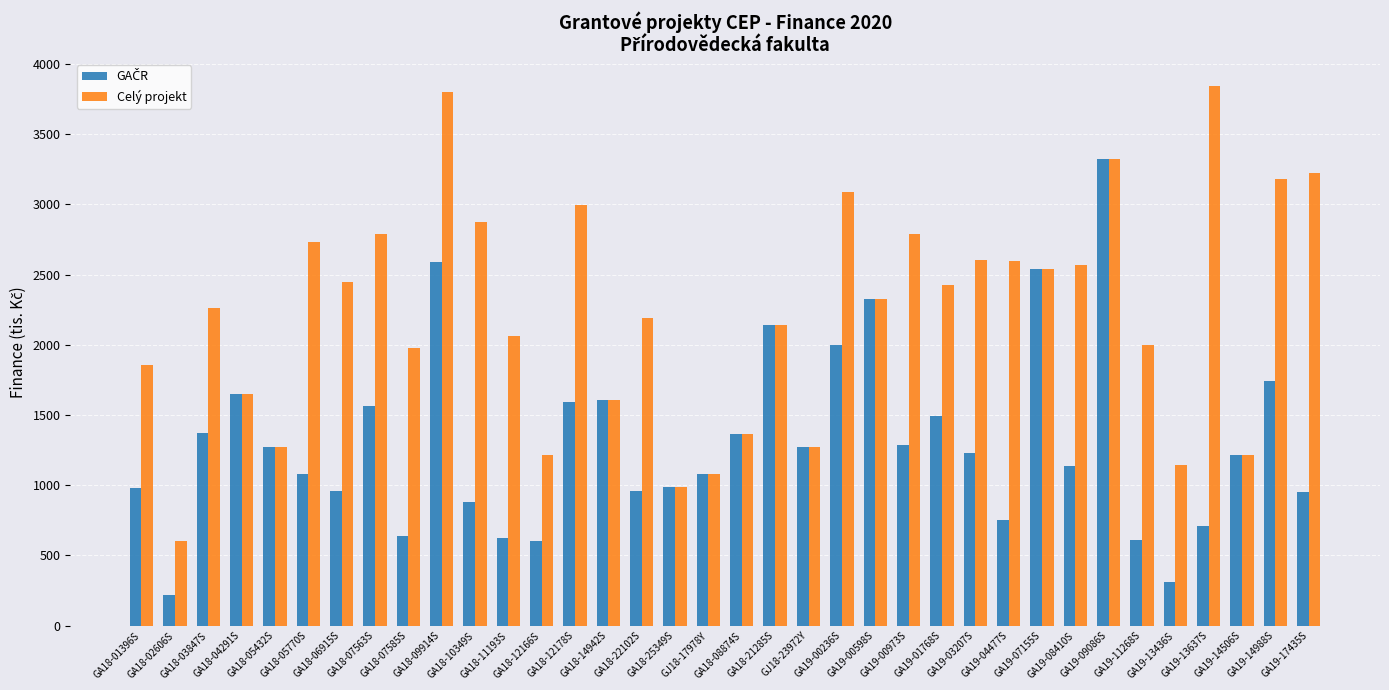

What is the label of the 28th bar from the right?

GA18-07585S